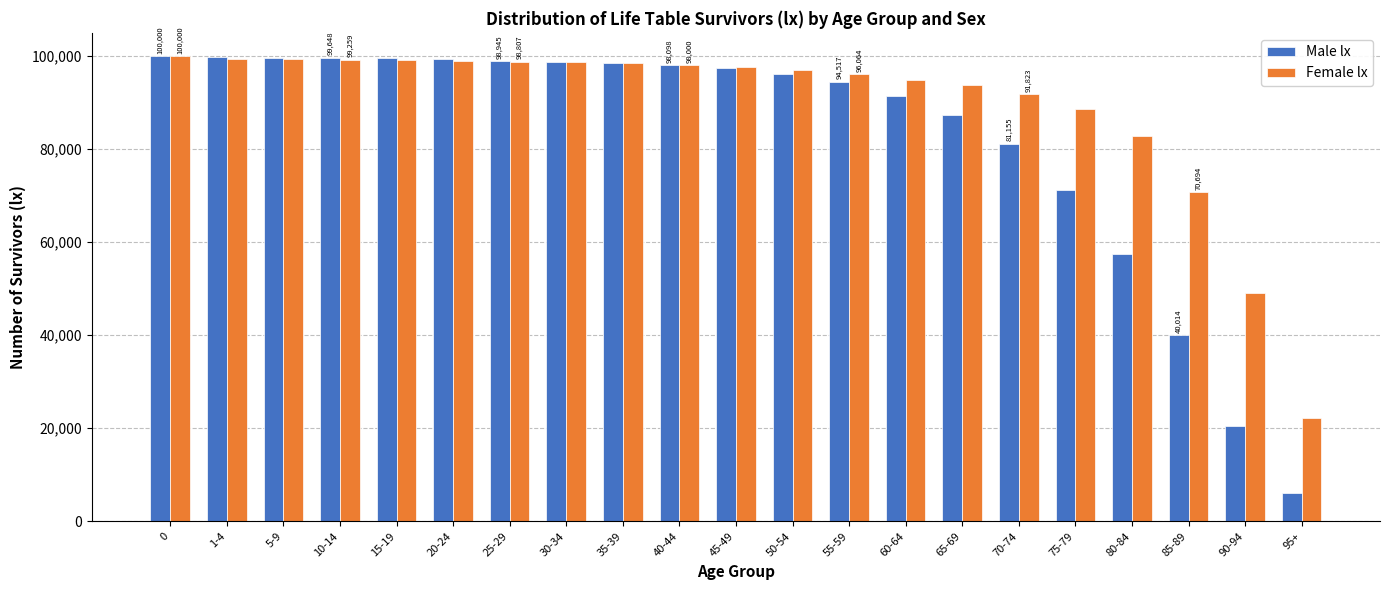

How many bars are there in each group?

2